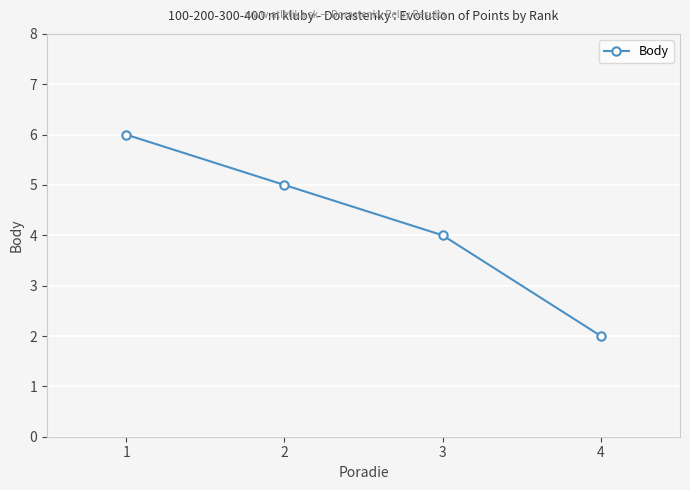

What is the difference between the second highest and minimum values?

3